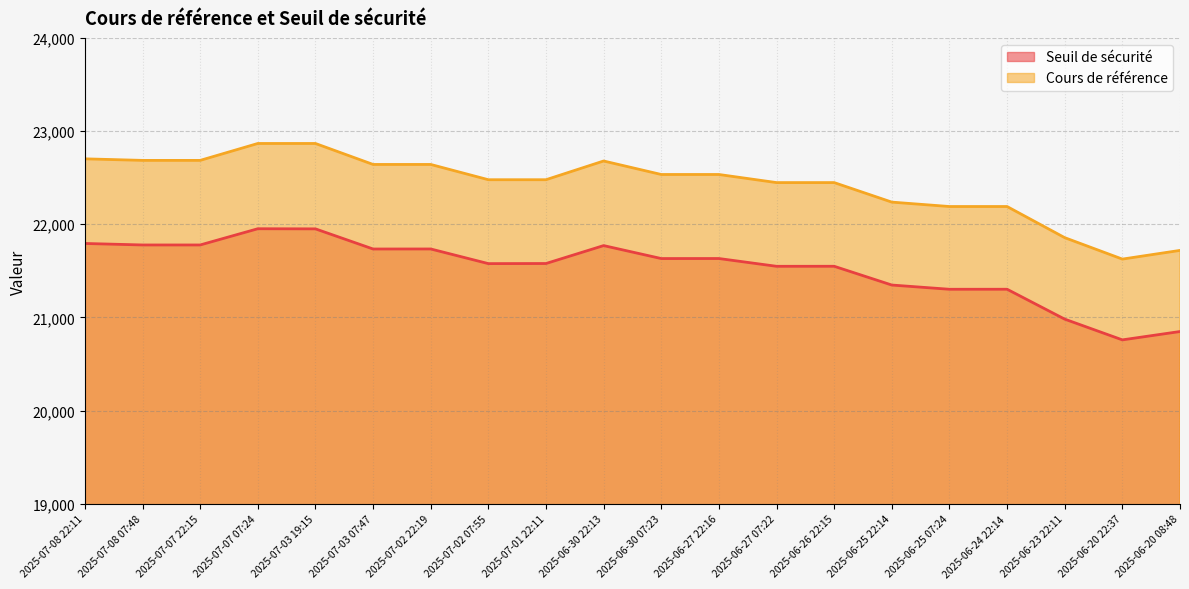

How many distinct data groups are displayed?

2